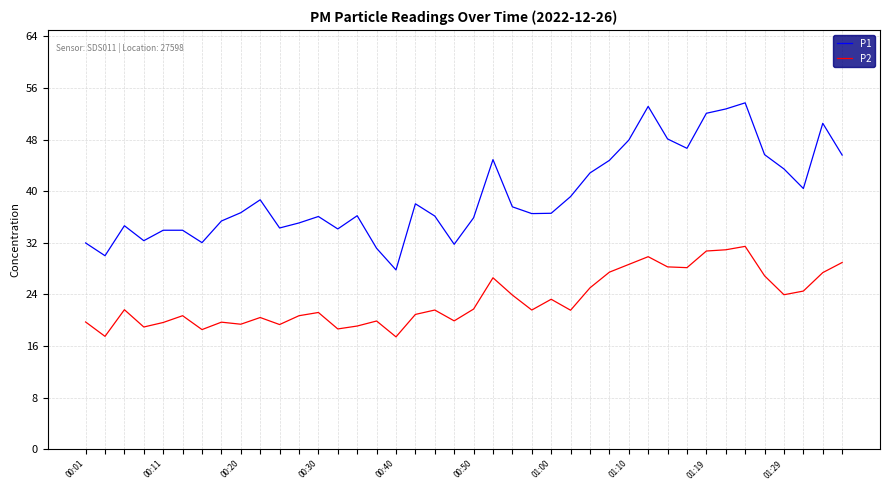

Which series has the largest range (max minus min)?

P1